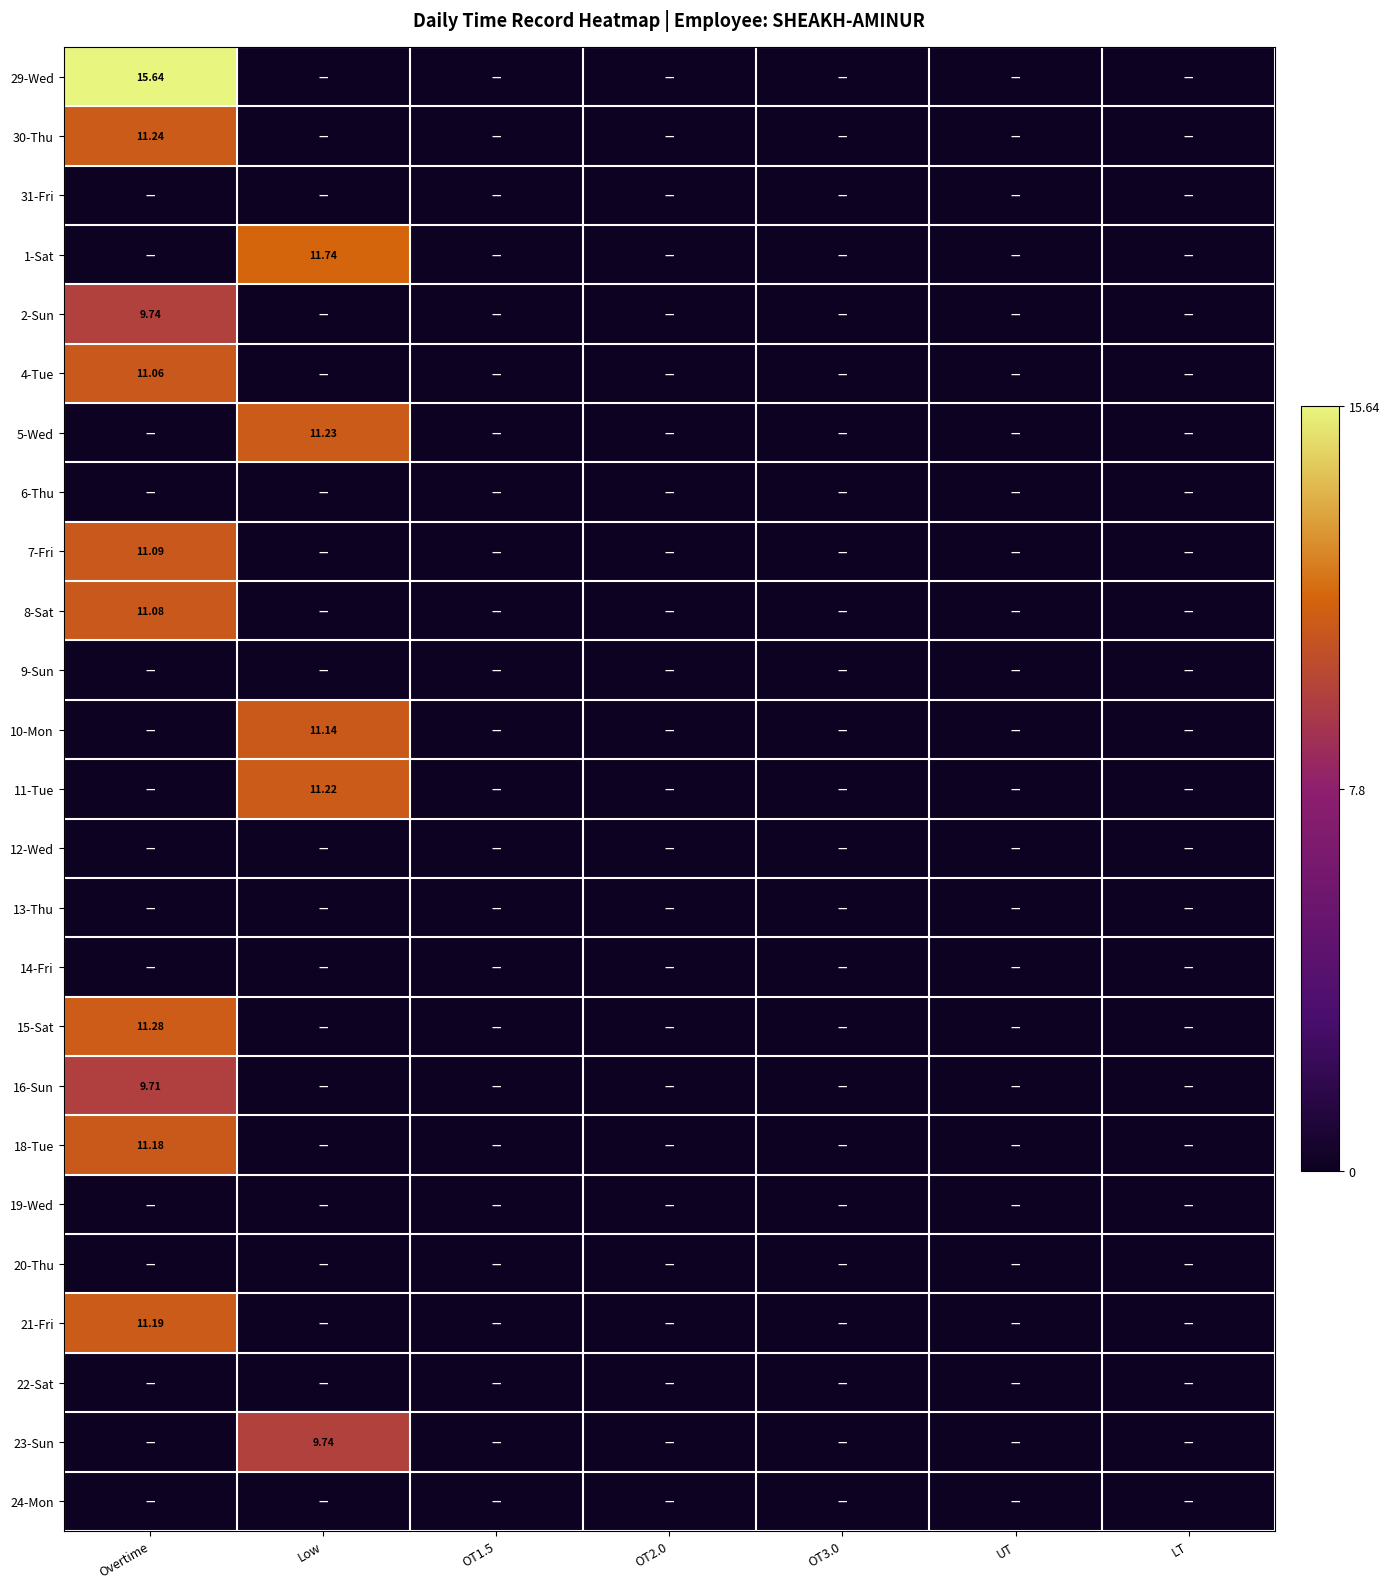

The value of 21-Fri at LT is 6.0. True or false?

False